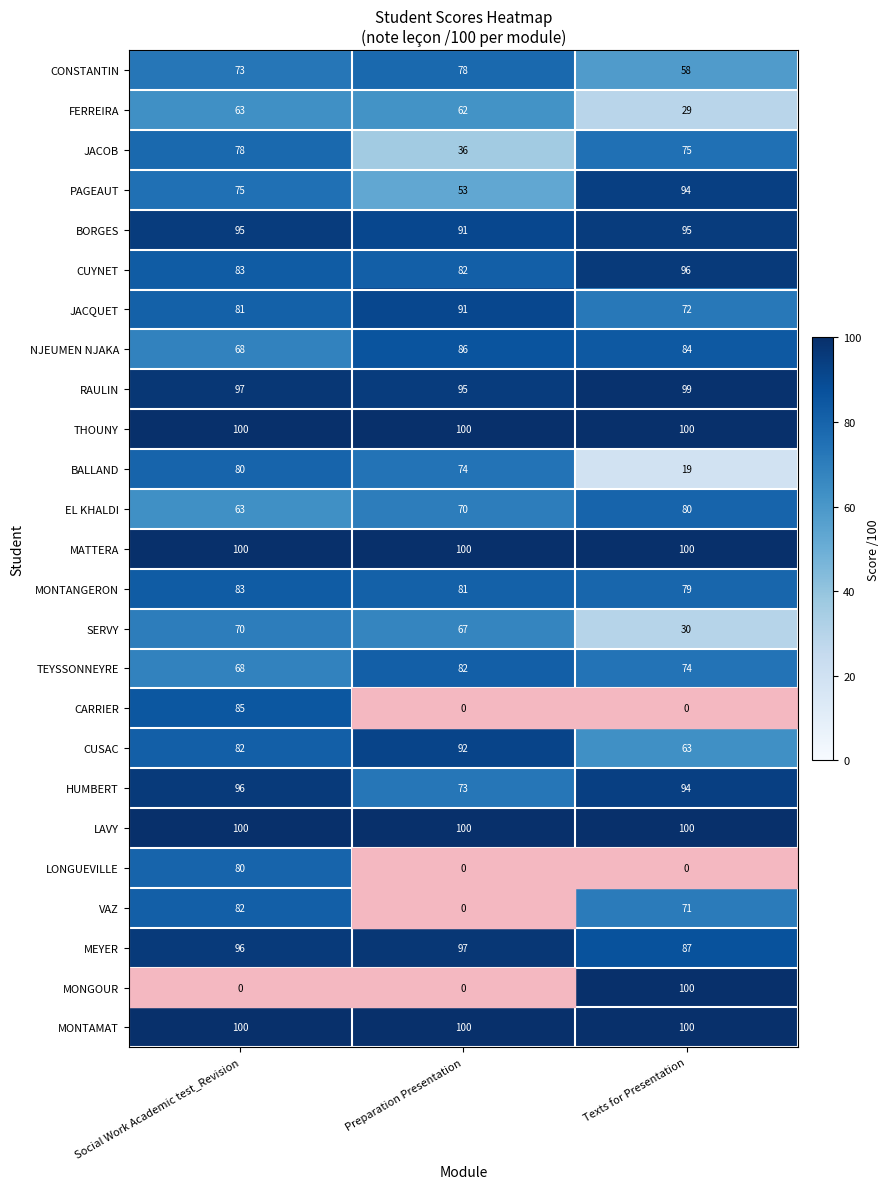

At how many categories does at least one series exceed 1?

3